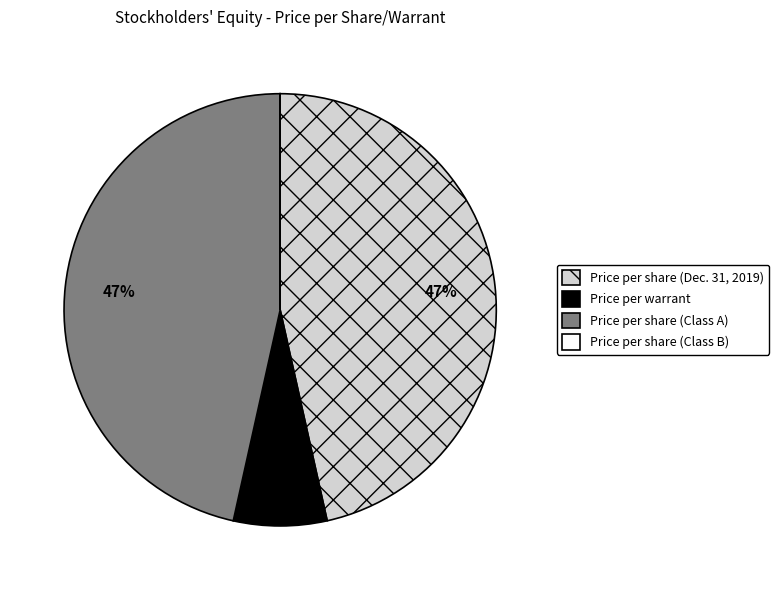

Which has a higher value, Price per warrant or Price per share (Class A)?

Price per share (Class A)